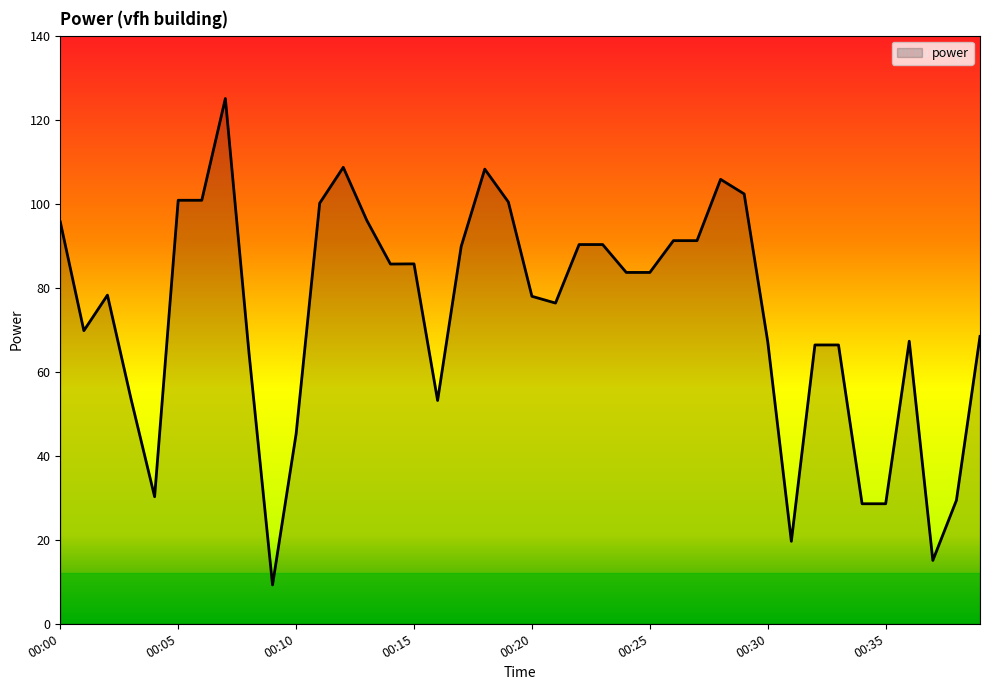

Does the chart have visible grid lines?

No